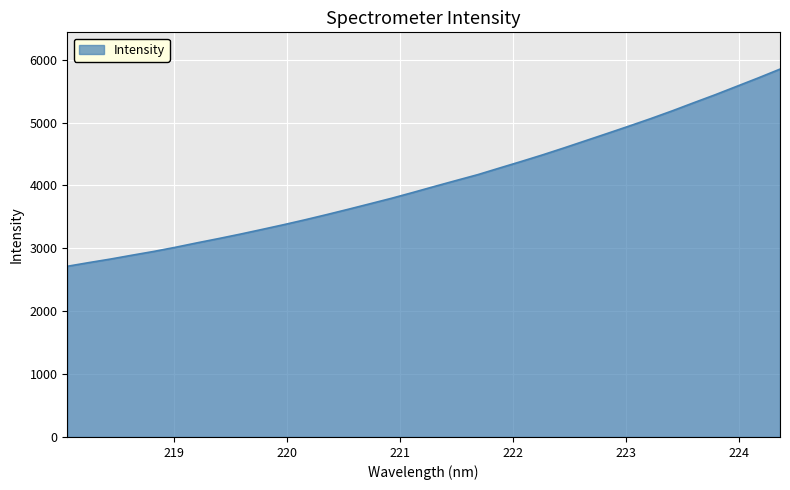

What is the difference between the maximum and minimum values?

3135.4